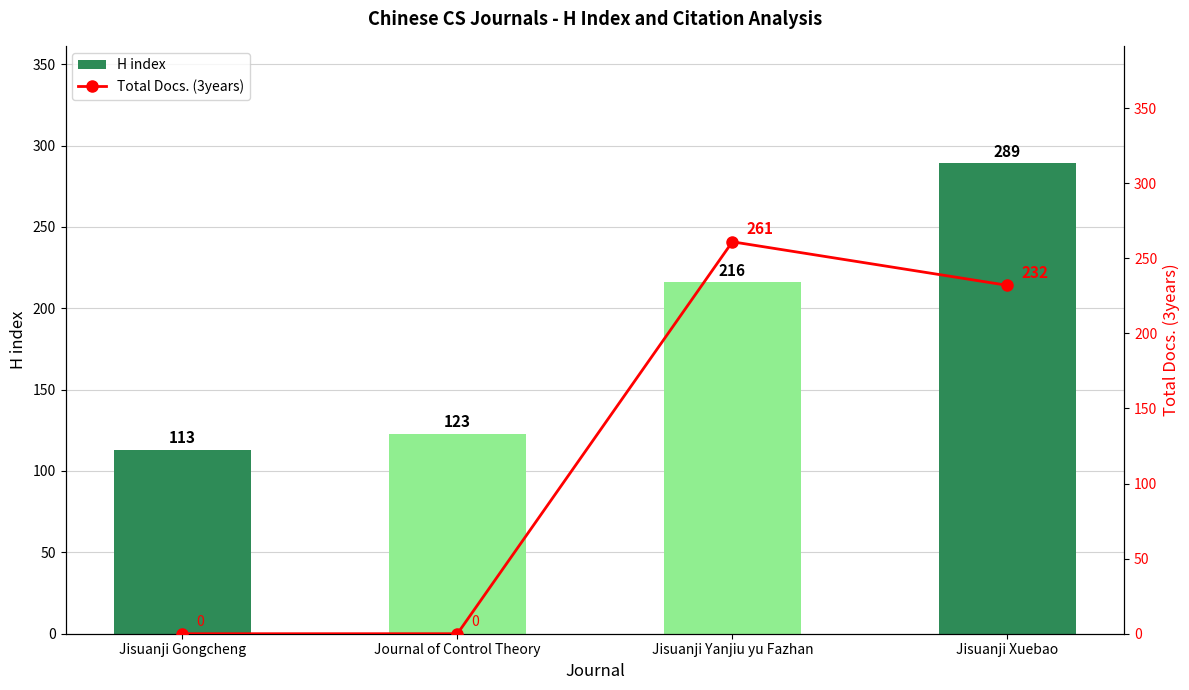

What is the minimum value for H index?

113